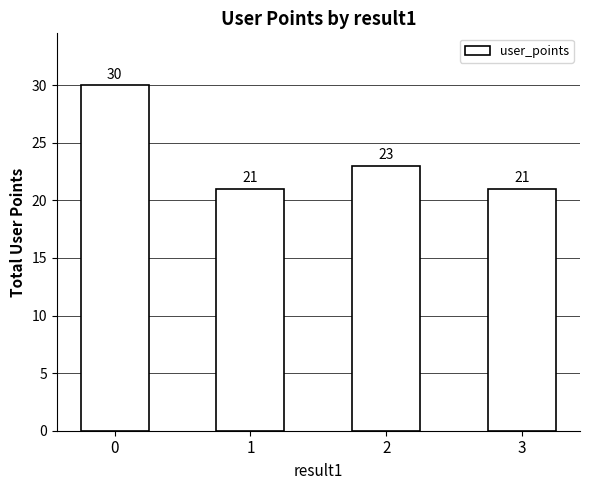

How many data points are less than 23?

2